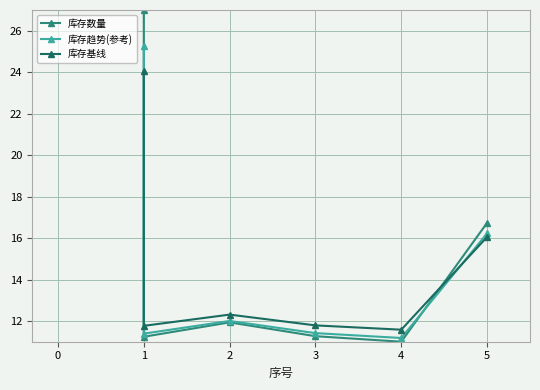

What is the difference between the second highest and minimum values in the 库存趋势(参考) series?

5.0